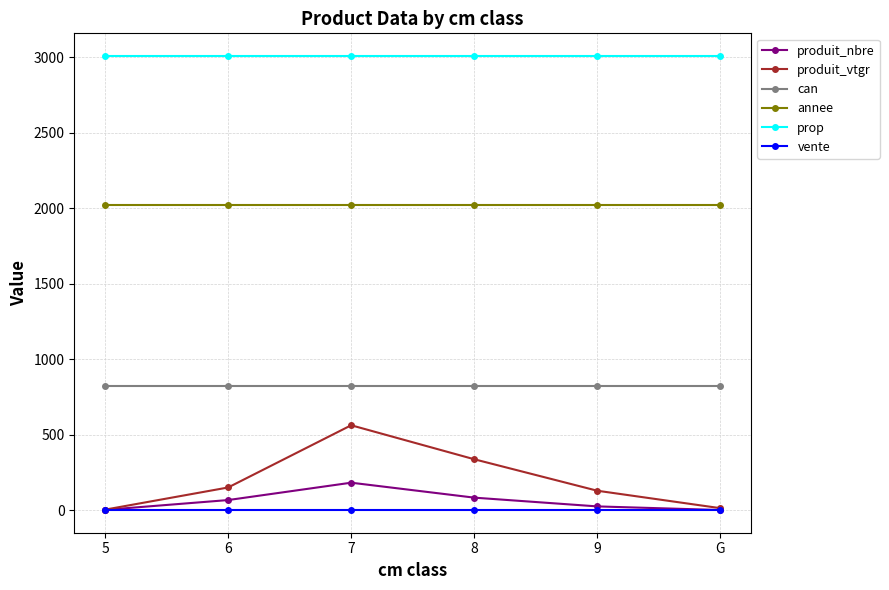

Which series has the largest range (max minus min)?

produit_vtgr